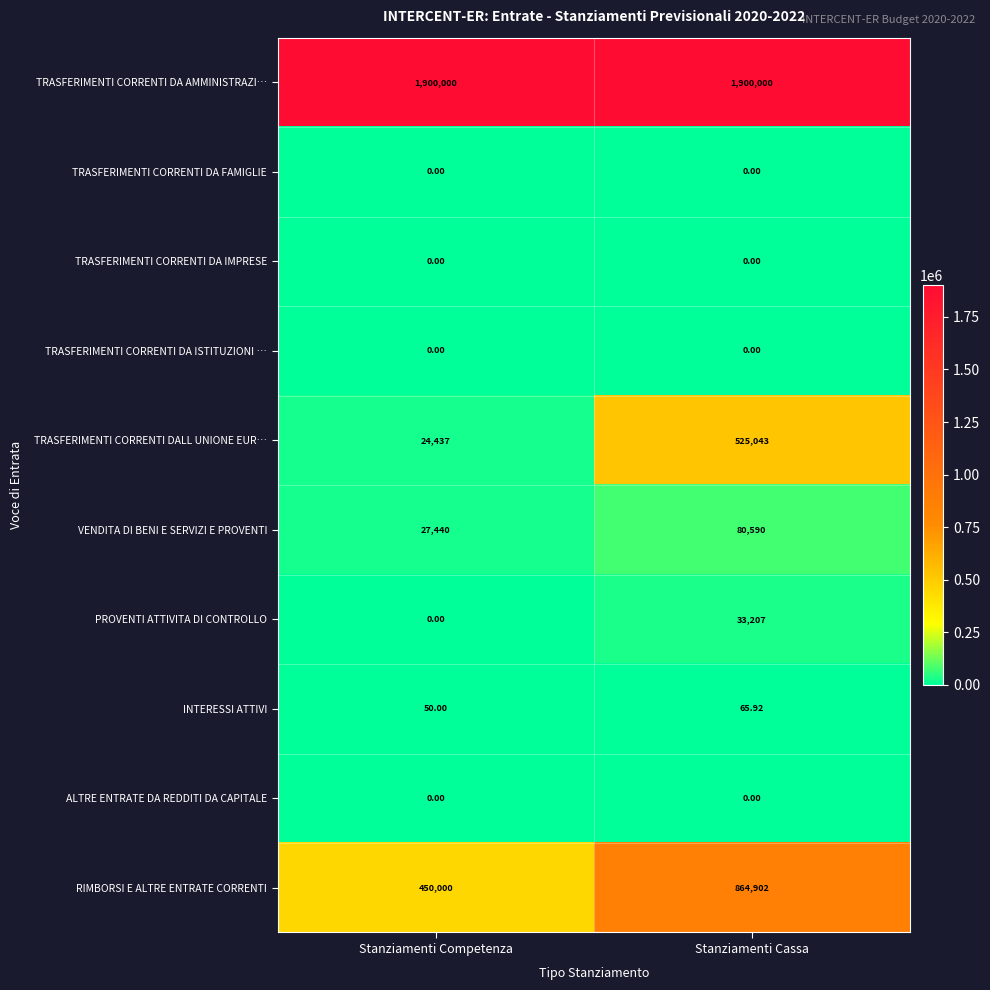

Rank the categories by PROVENTI ATTIVITA DI CONTROLLO value from lowest to highest.

Stanziamenti Competenza, Stanziamenti Cassa